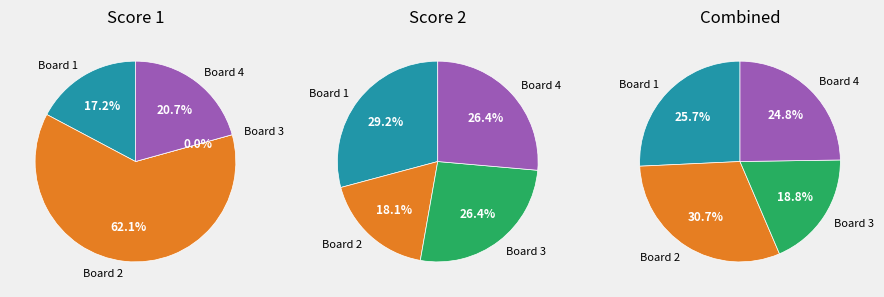

Rank the categories by Score 1 value from highest to lowest.

Board 2, Board 4, Board 1, Board 3